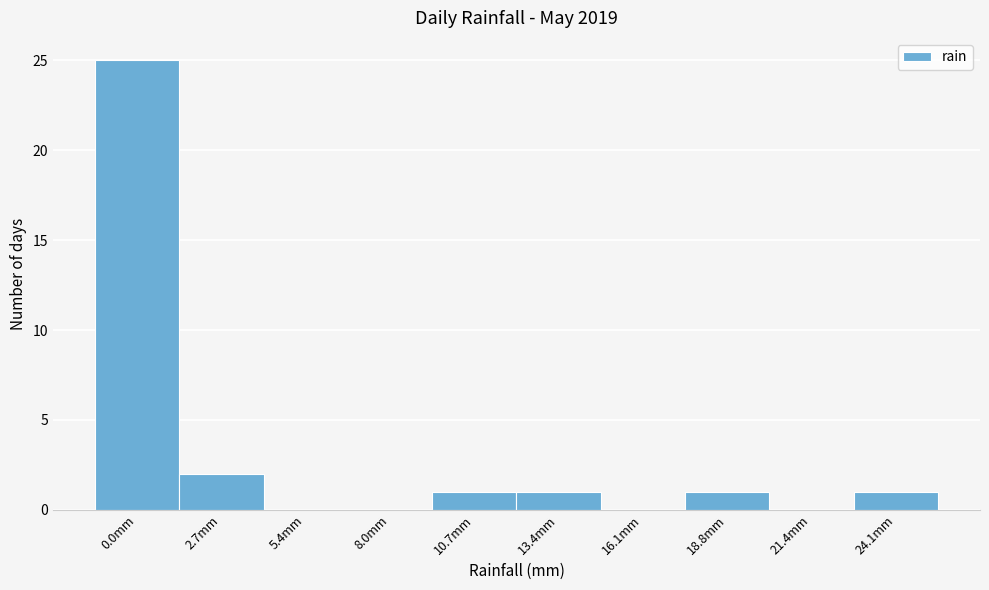

Reading right to left, transcribe all the data shown in this chart.

24.1mm=1	21.4mm=0	18.8mm=1	16.1mm=0	13.4mm=1	10.7mm=1	8.0mm=0	5.4mm=0	2.7mm=2	0.0mm=25